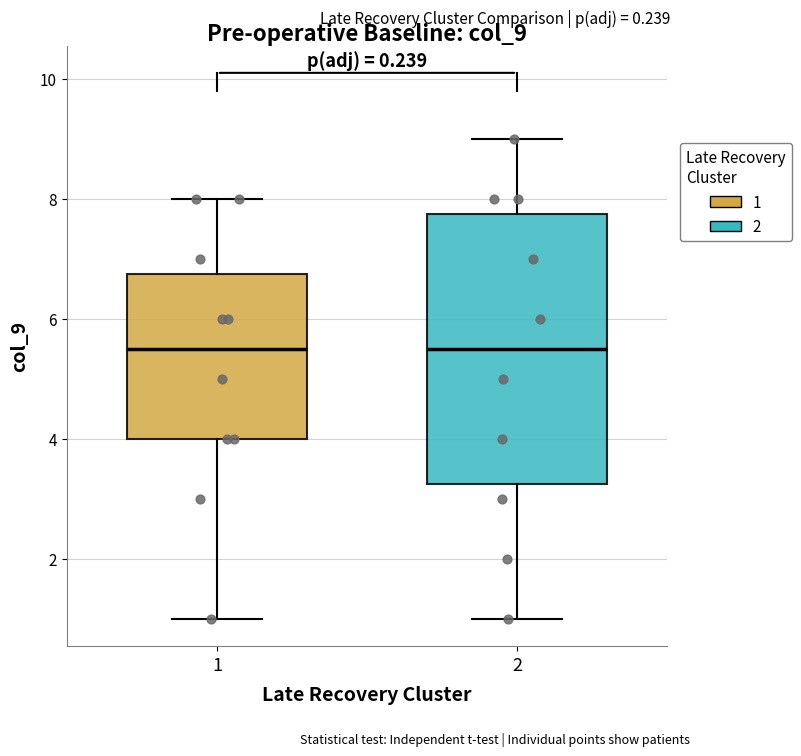

Where is the lower edge of the box at x = 1 on the y-axis? The values are not printed on the chart, so give them approximately, as read against the axis.

4.0